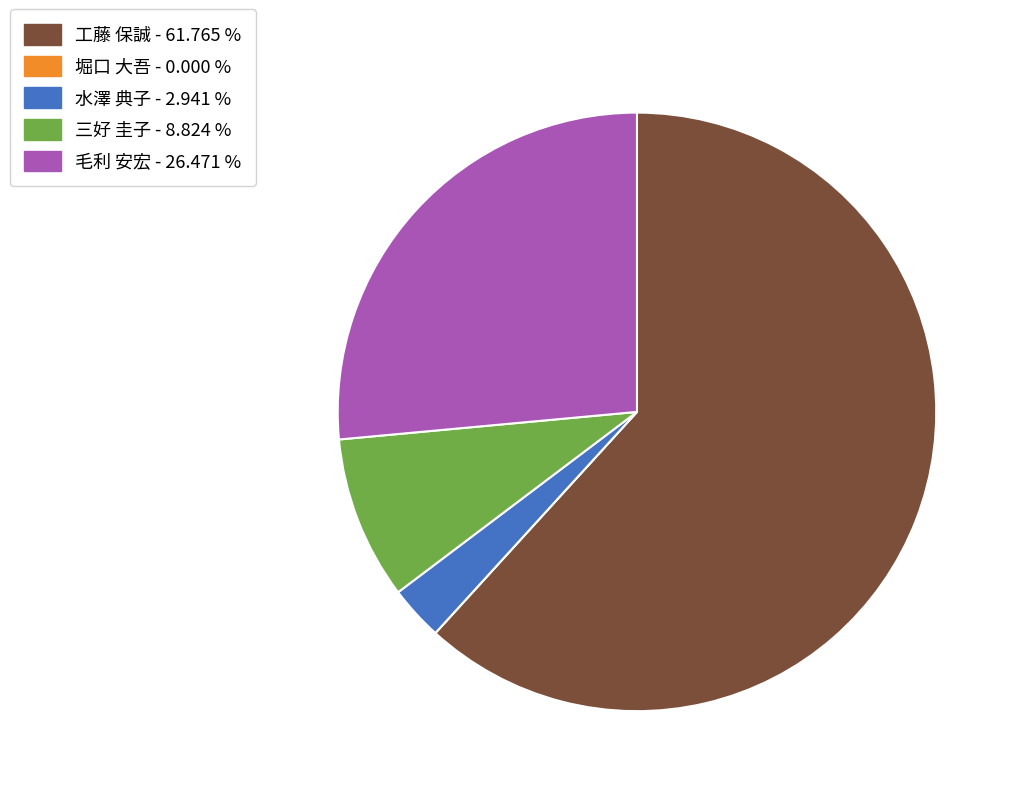

Does any single category account for the majority?

Yes